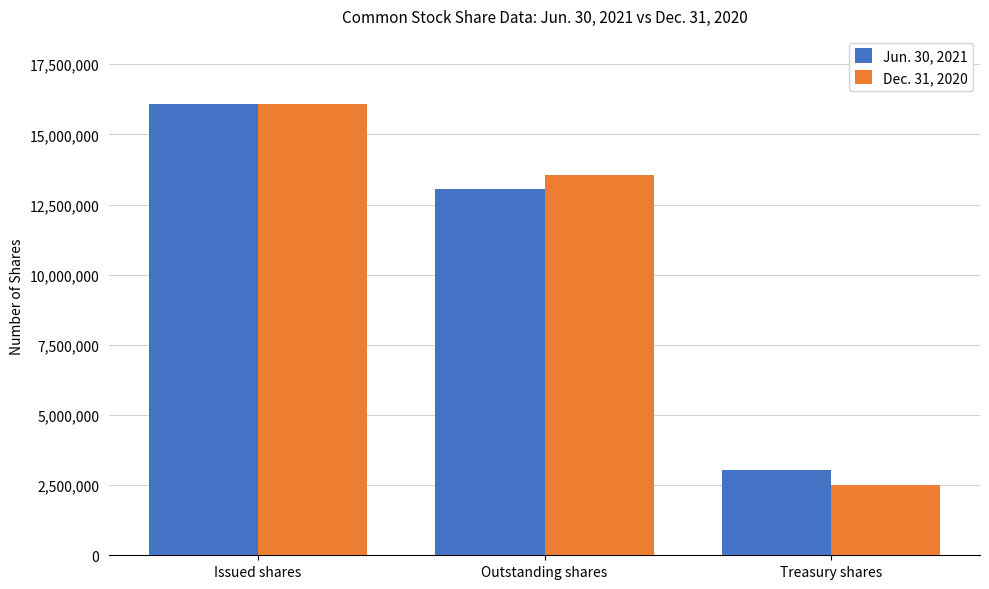

List the series in order of their overall mean, highest first.

Jun. 30, 2021, Dec. 31, 2020